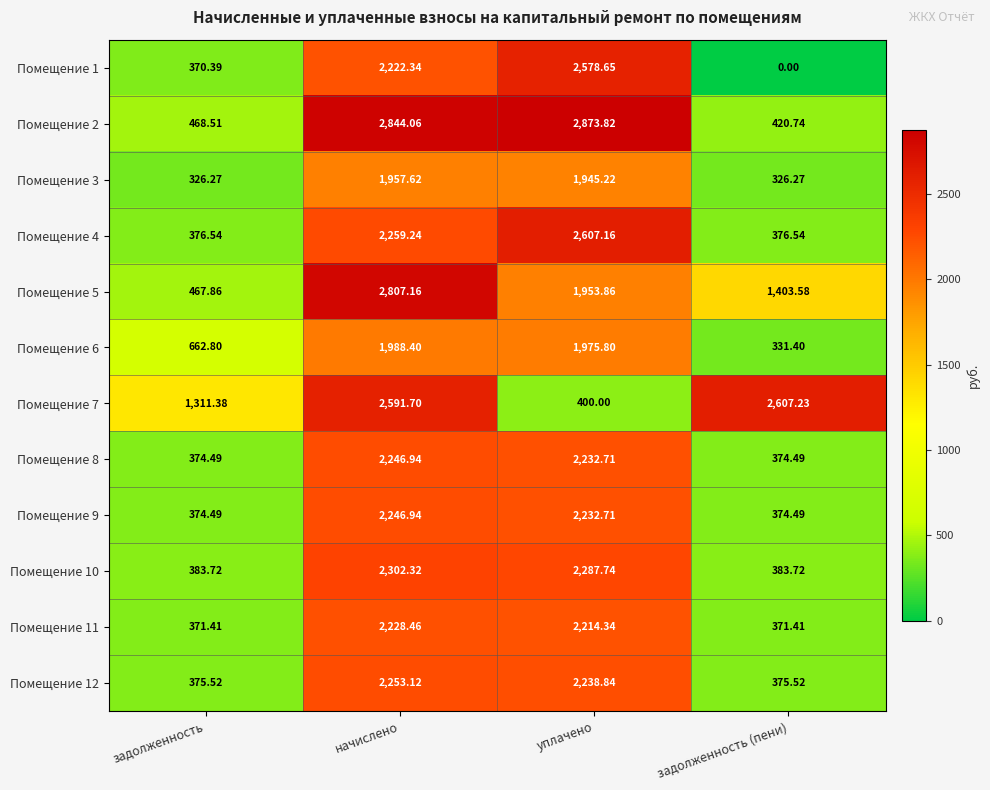

Is the value of Помещение 7 at начислено greater than the value of Помещение 8 at начислено?

Yes